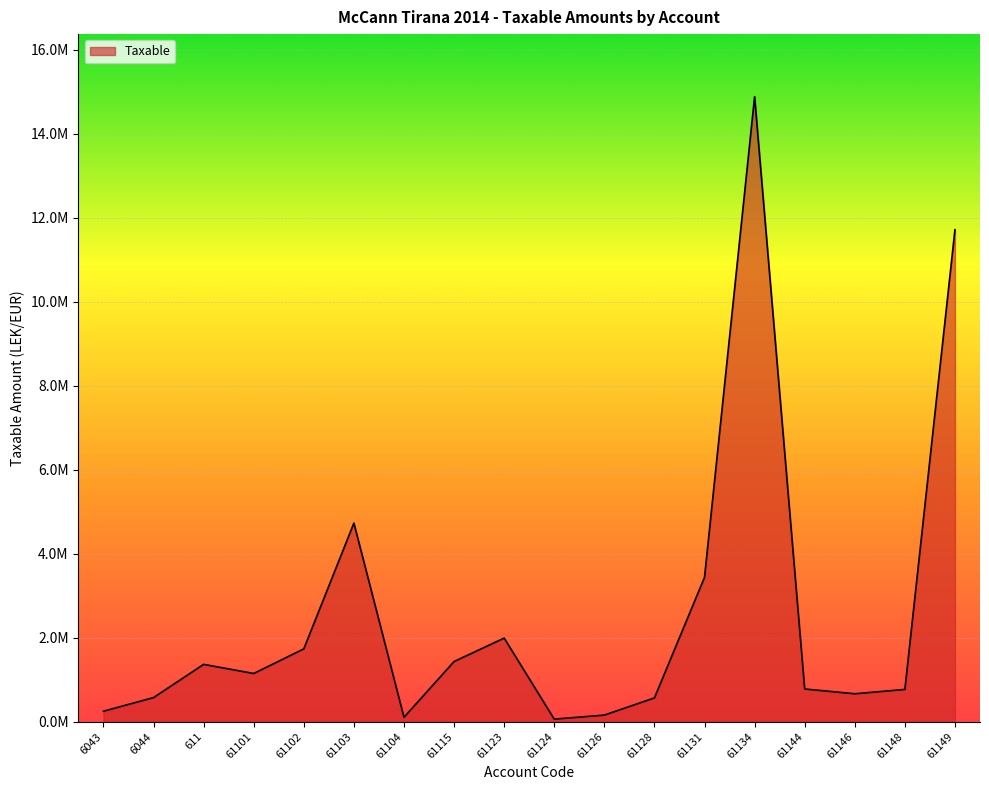

What is the label of the 13th point from the right?

61103